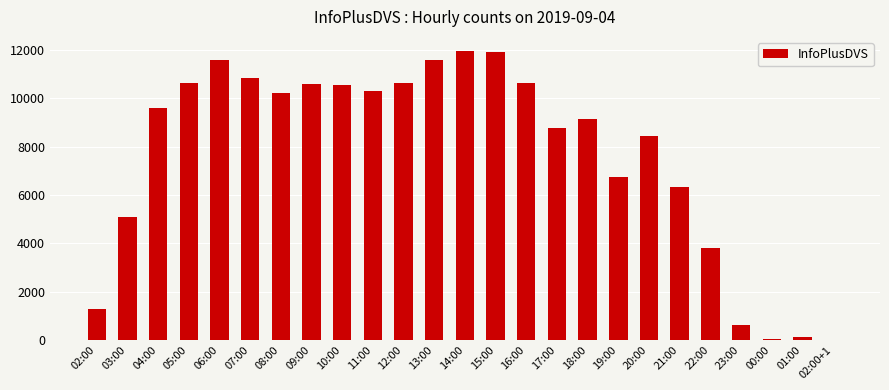

What is the maximum value shown in the chart?

11953